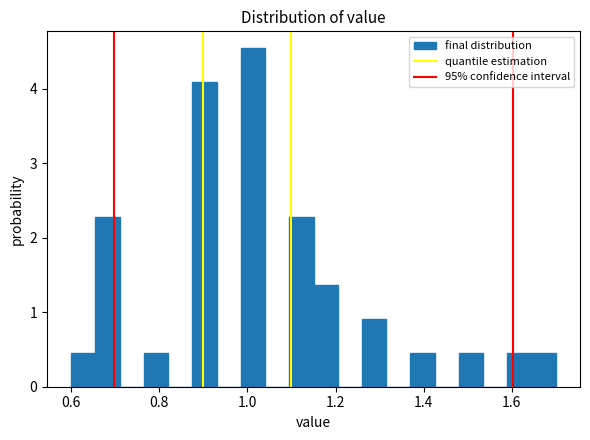

Around what value on the x-axis is the tallest bar? Give the approximate position of its centre, as read against the axis.

1.02